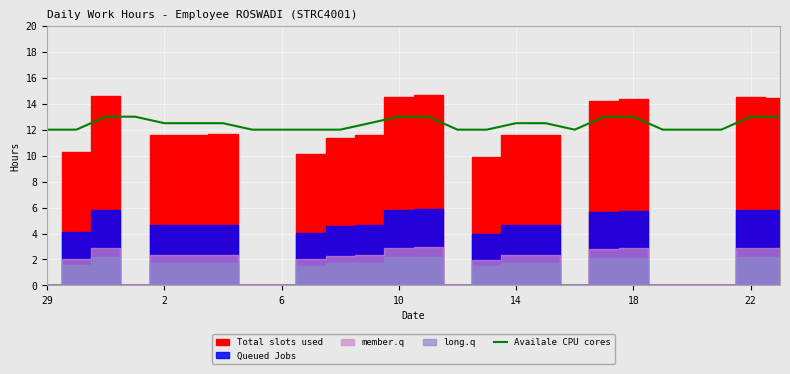

Approximately how many times larger is the value at 22 compared to 16?

1.0